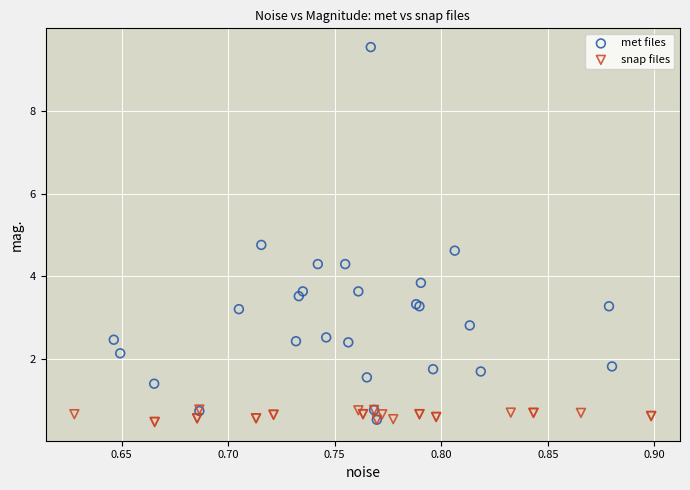

What are all the series names shown in the legend?

met files, snap files